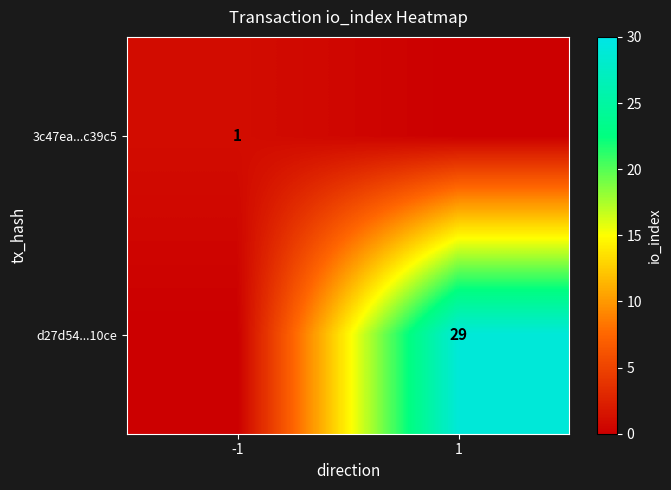

Is it true that 3c47ea...c39c5 equals 0 at -1?

False